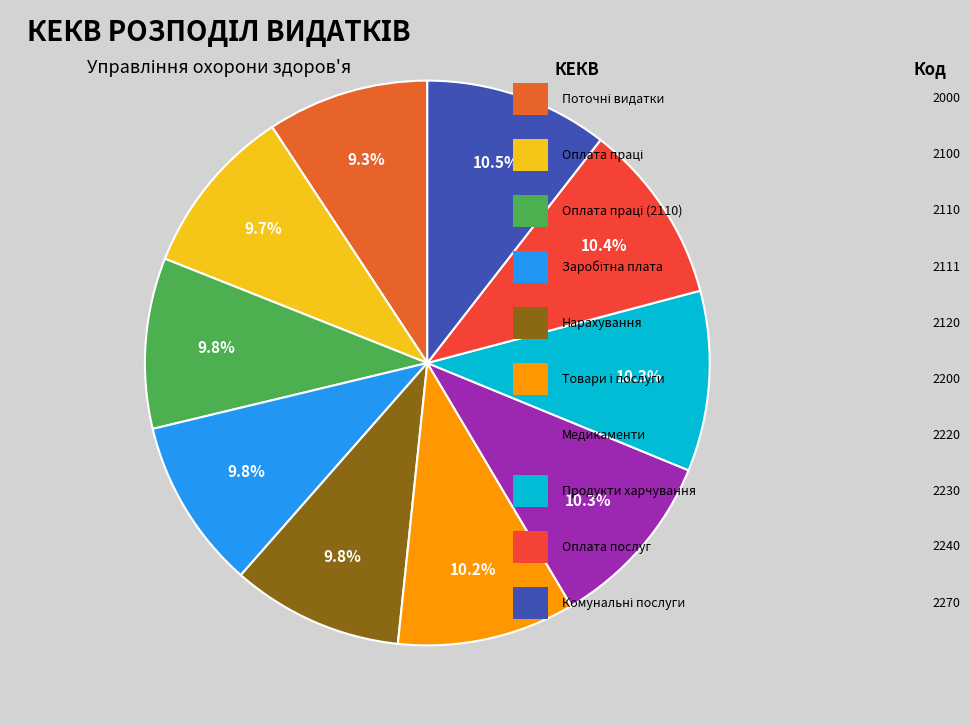

How many segments does this pie chart have?

10